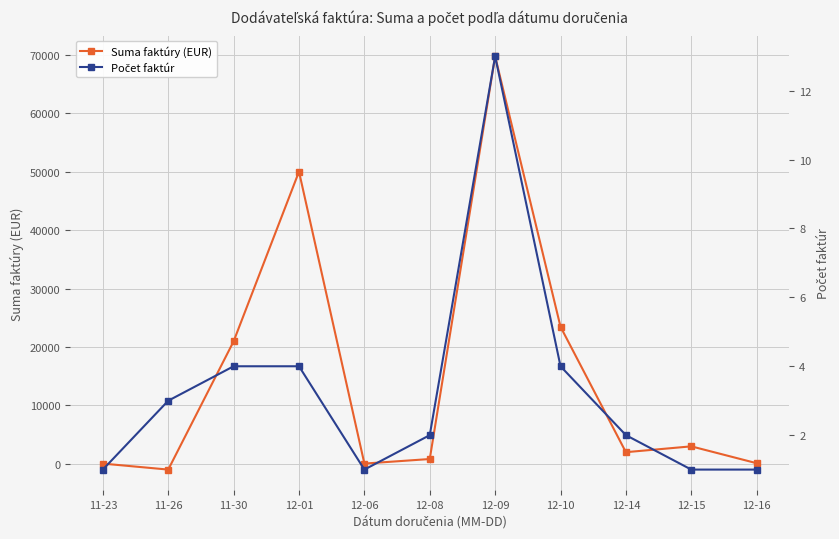

What are all the series names shown in the legend?

Suma faktúry (EUR), Počet faktúr